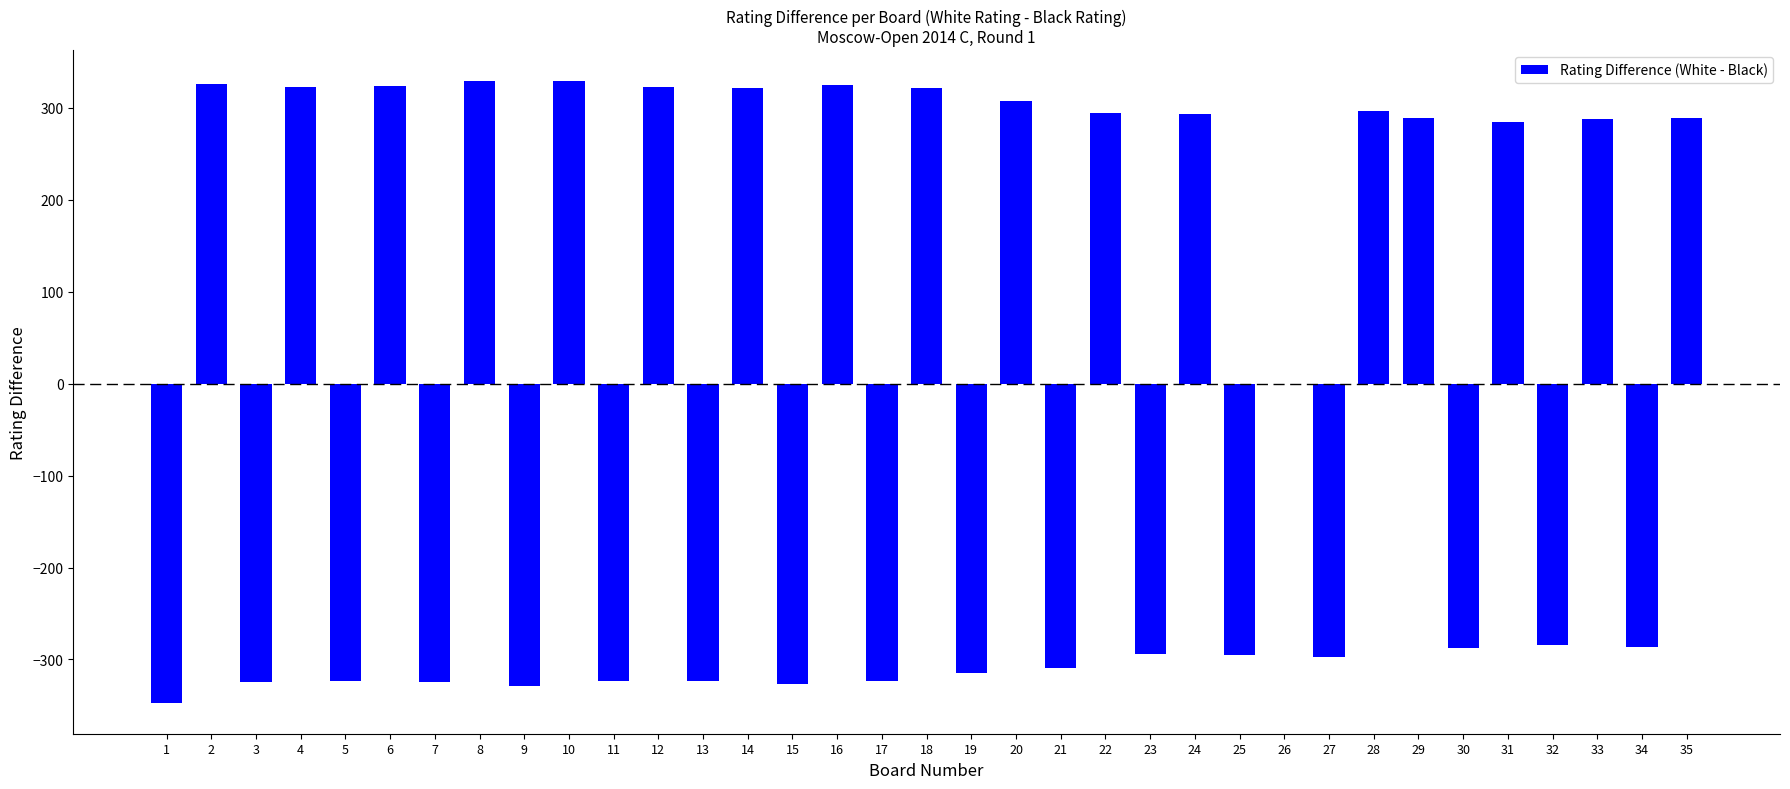

How many data points does each series have?

35